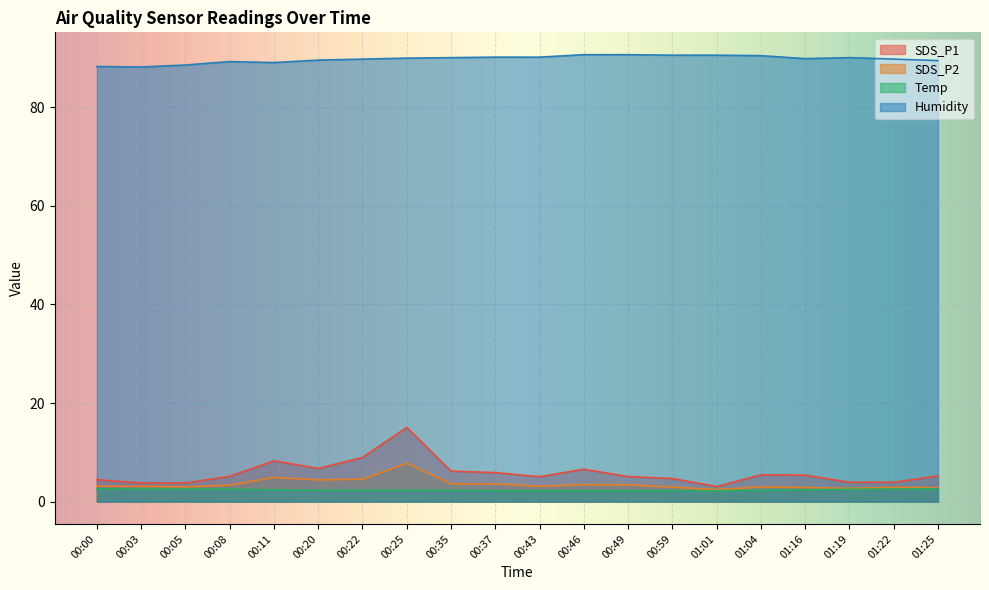

What is the label of the 1st point from the left?

00:00